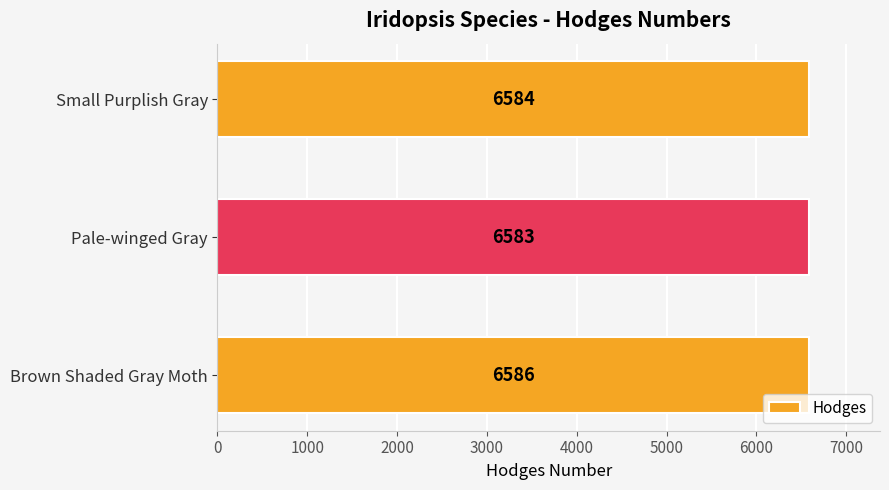

Reading top to bottom, what are all the values shown in this chart?

Small Purplish Gray=6584	Pale-winged Gray=6583	Brown Shaded Gray Moth=6586